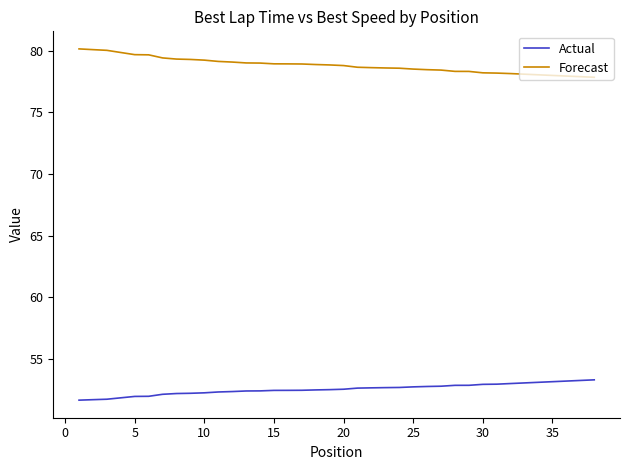

What is the difference between the maximum and second lowest values in the Forecast series?

2.3